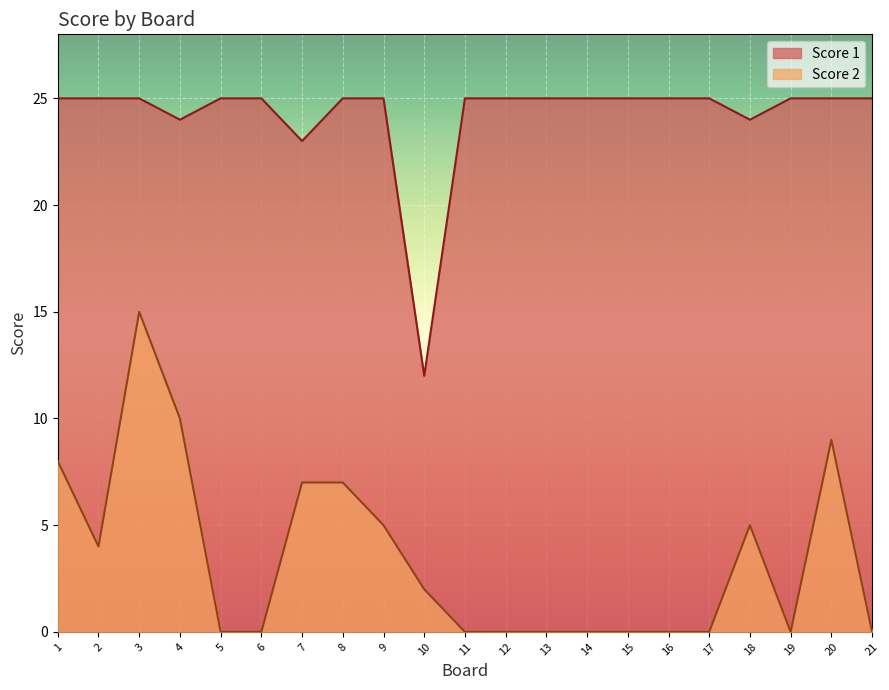

At which label does Score 2 reach its minimum?

5